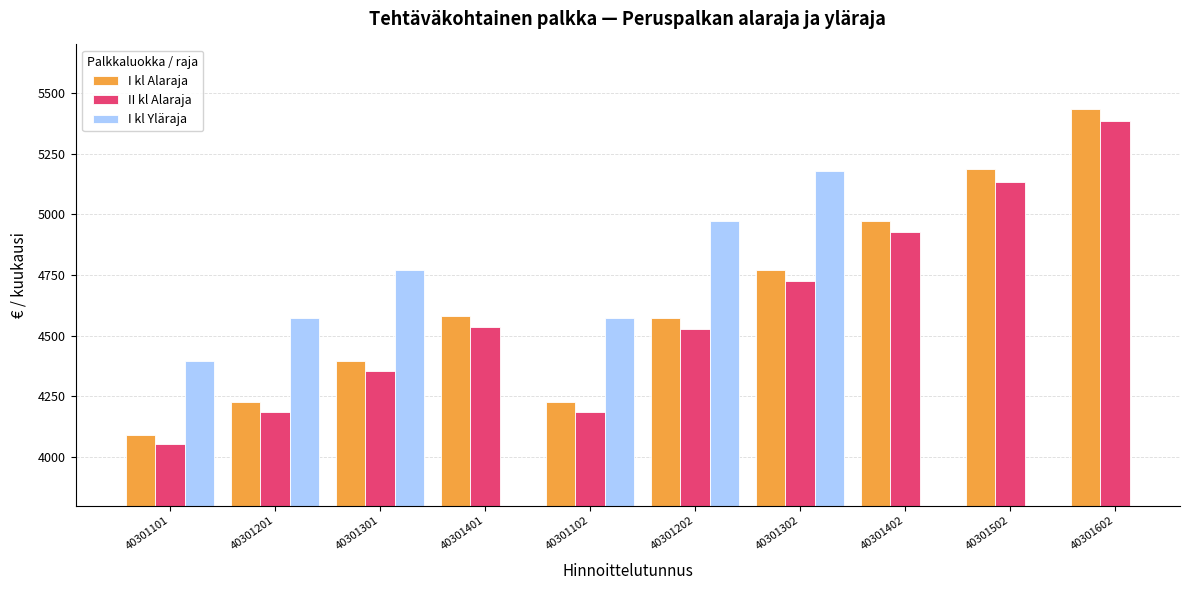

Which series has the widest spread of values?

I kl Alaraja